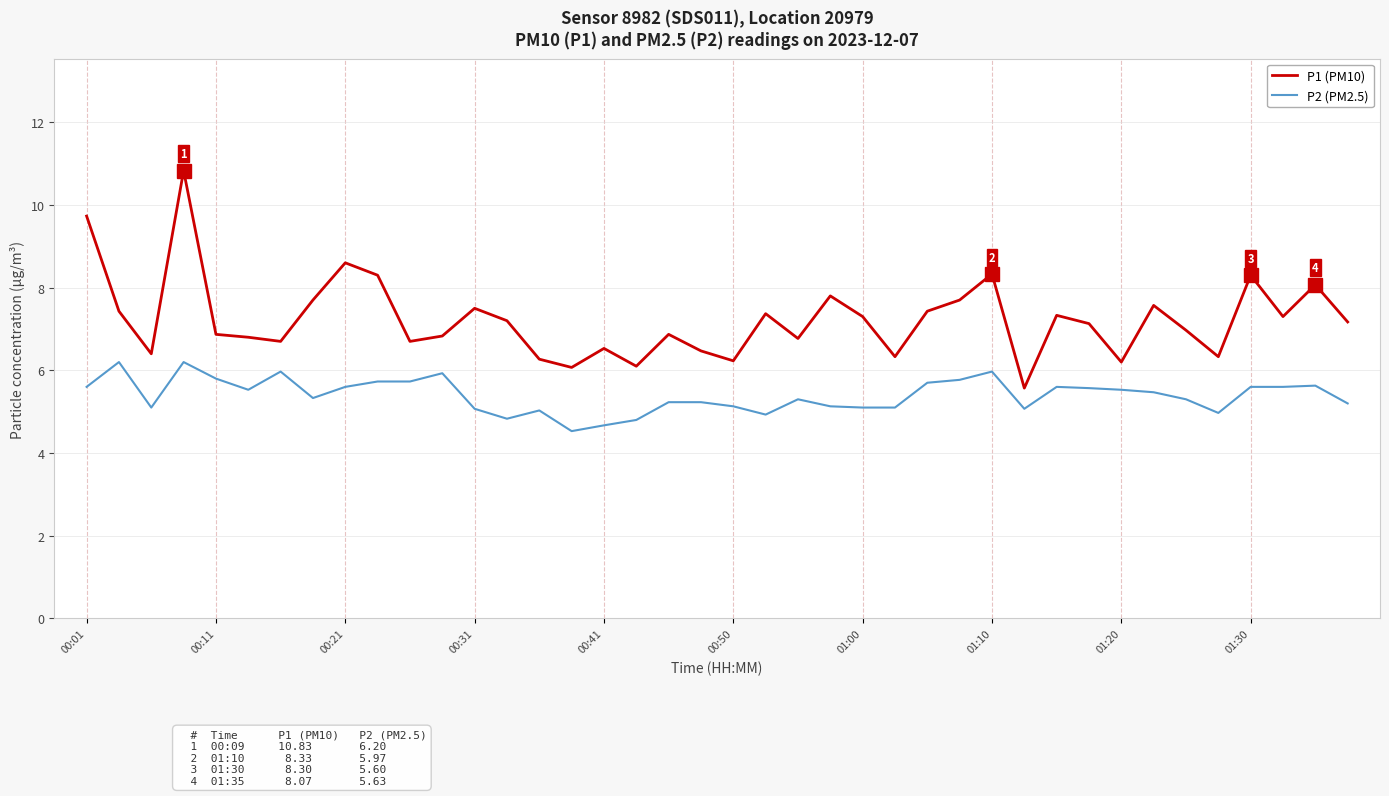

True or false: P2 (PM2.5) and P1 (PM10) intersect in this chart.

False